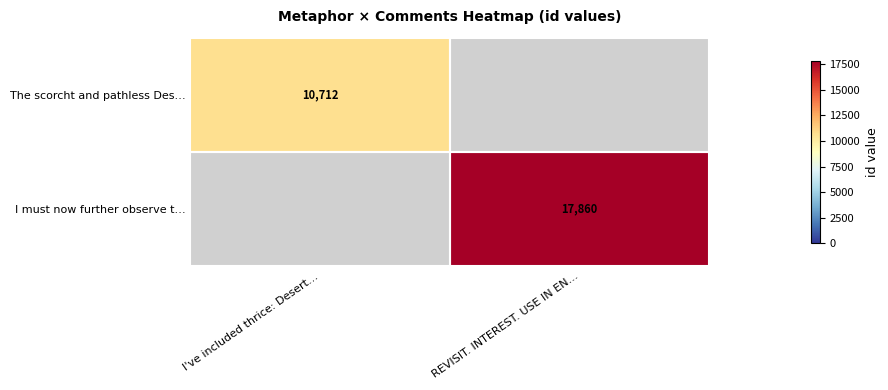

The The scorcht and pathless Des… series shows 17886 at I've included thrice: Desert…. True or false?

False